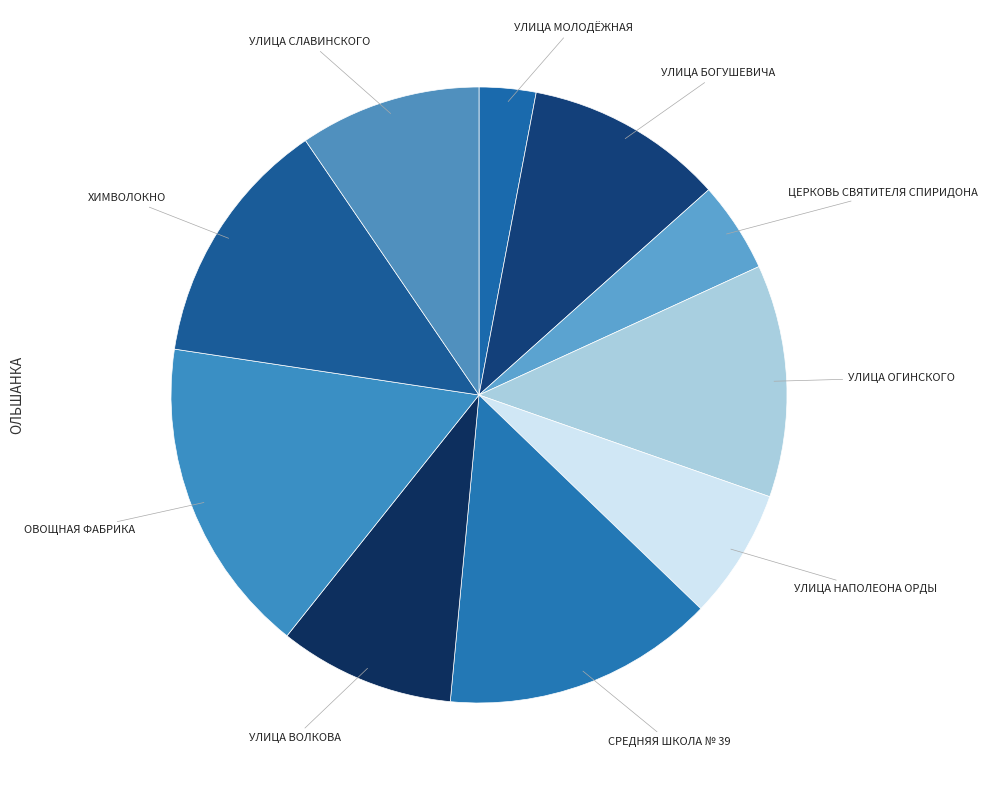

Count the number of slices in the pie.

10